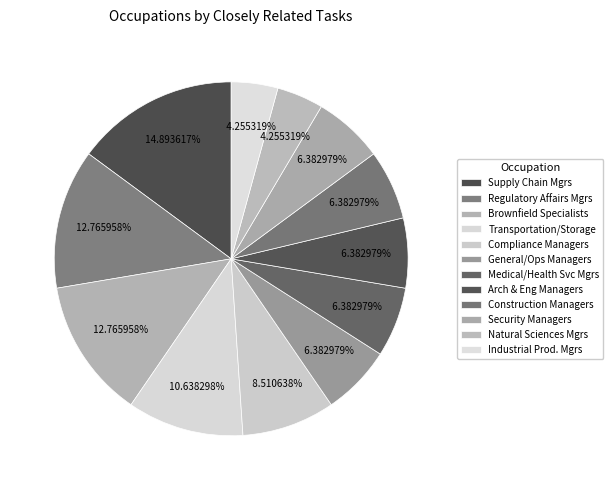

To the nearest percent, what is the difference between the largest and smallest slice percentages?

11%